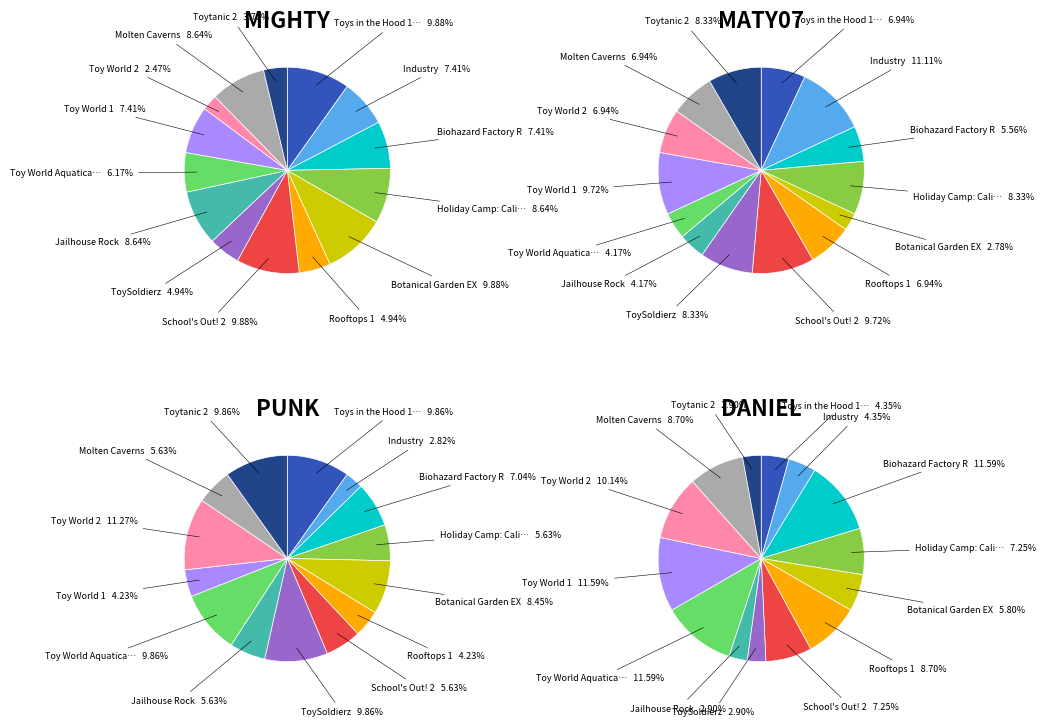

What is the spread (max minus min) of values at Holiday Camp: California Edition?

3